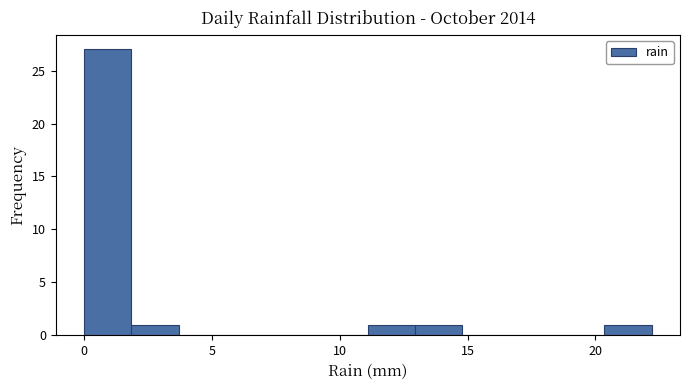

Read against the x-axis, roughly where is the centre of the tallest bar?

1.0